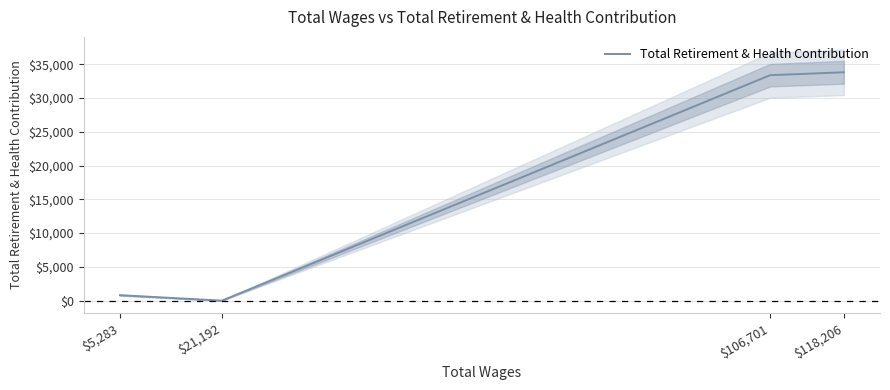

Where is the data nearest to the value 16901?

$5,283